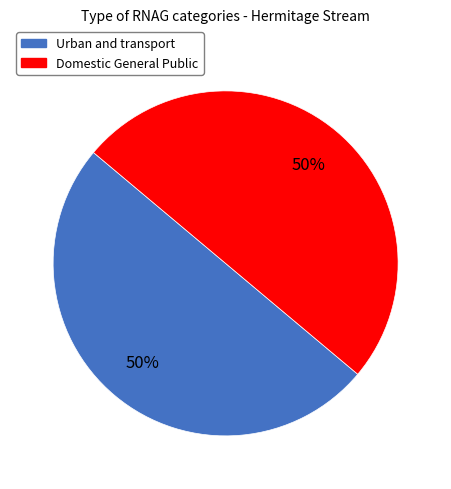

Combined, do Domestic General Public and Urban and transport account for over 50%?

Yes